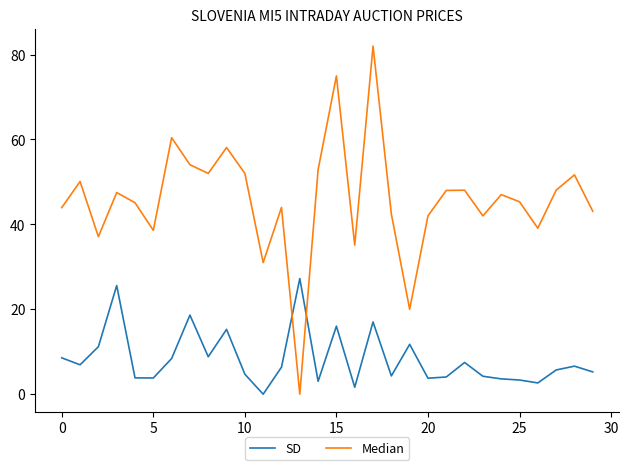

True or false: Median and SD intersect in this chart.

True